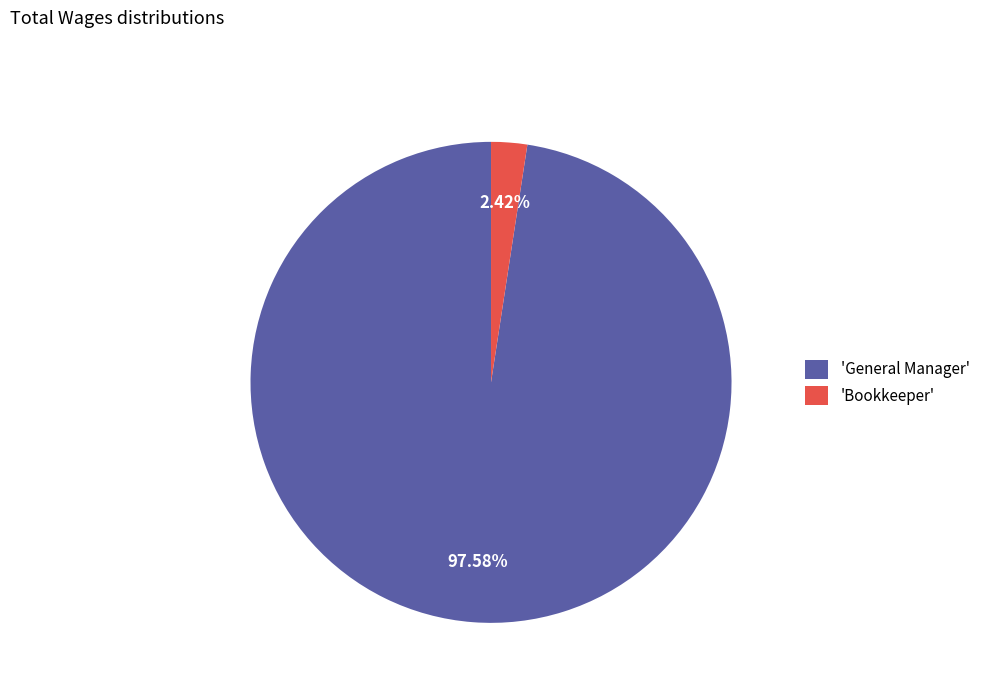

Which has a higher value, 'Bookkeeper' or 'General Manager'?

'General Manager'